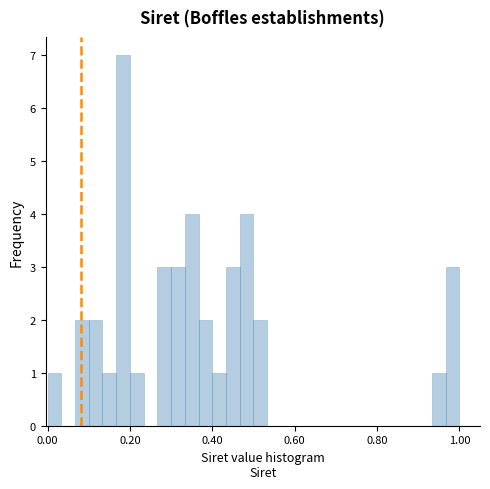

Around what value on the x-axis is the tallest bar? Give the approximate position of its centre, as read against the axis.

0.18